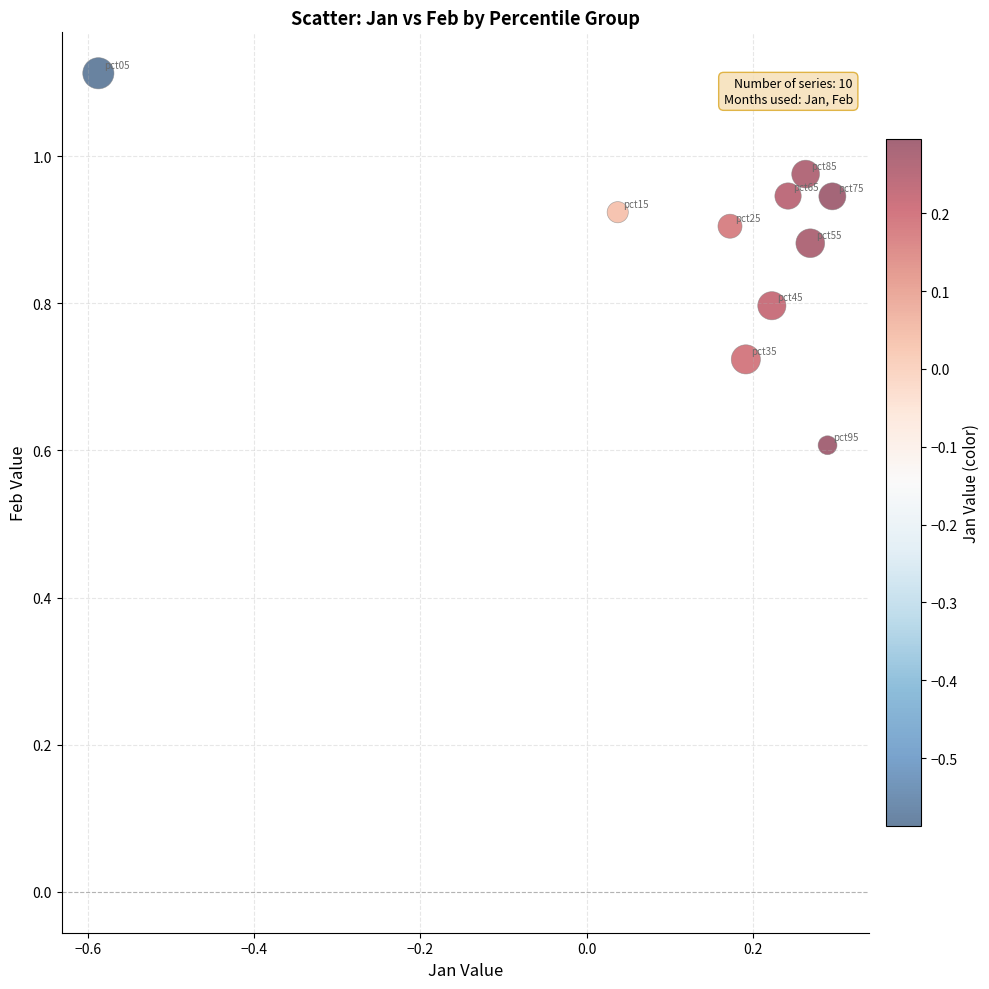

What Y value in the scatter plot is closest to 0?

0.6